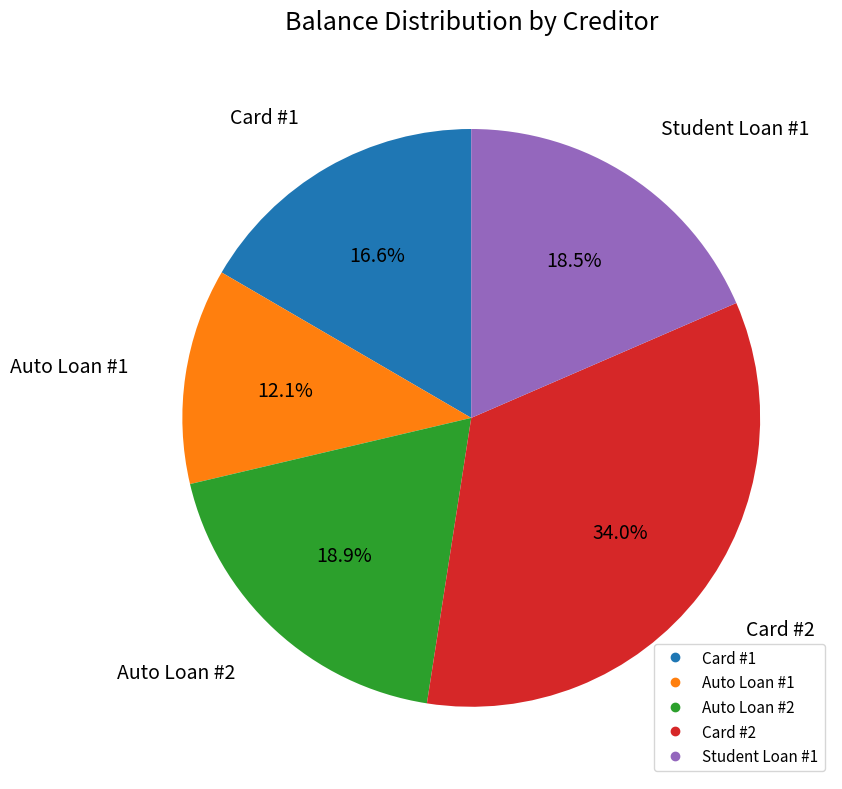

Which slice is the largest?

Card #2